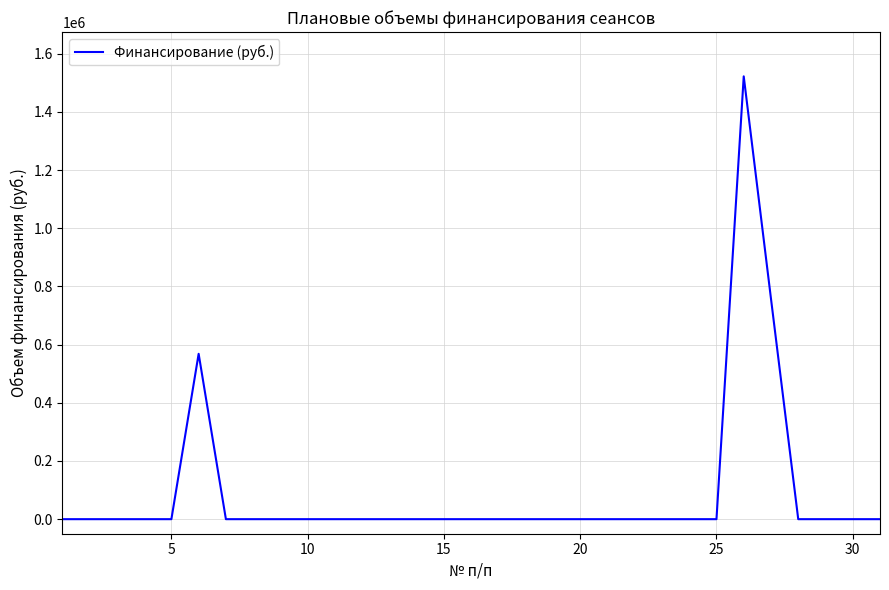

Is this an area chart (filled region under the line)?

No